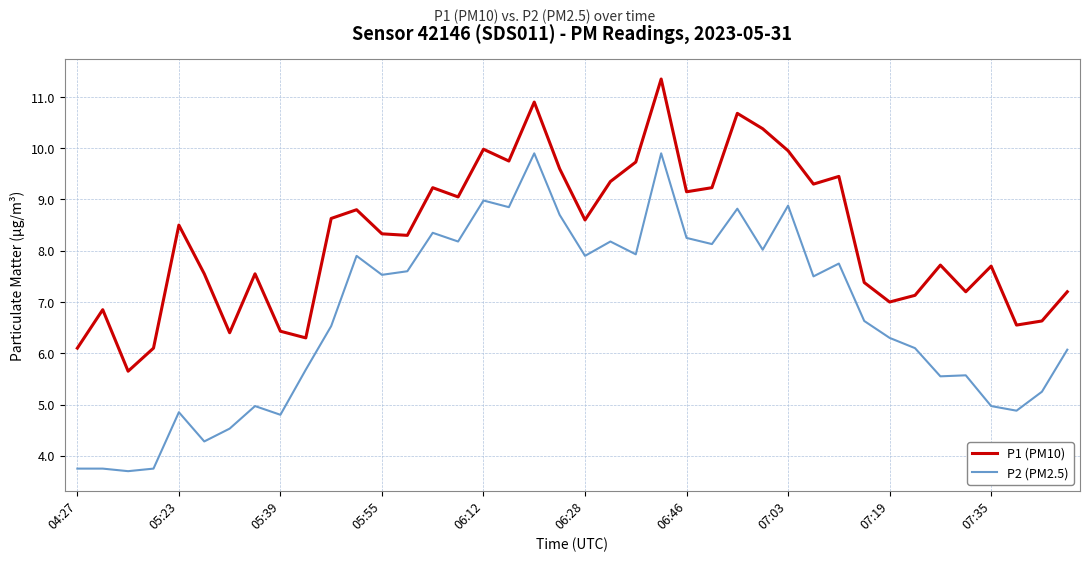

Which series has the largest total across all categories?

P1 (PM10)